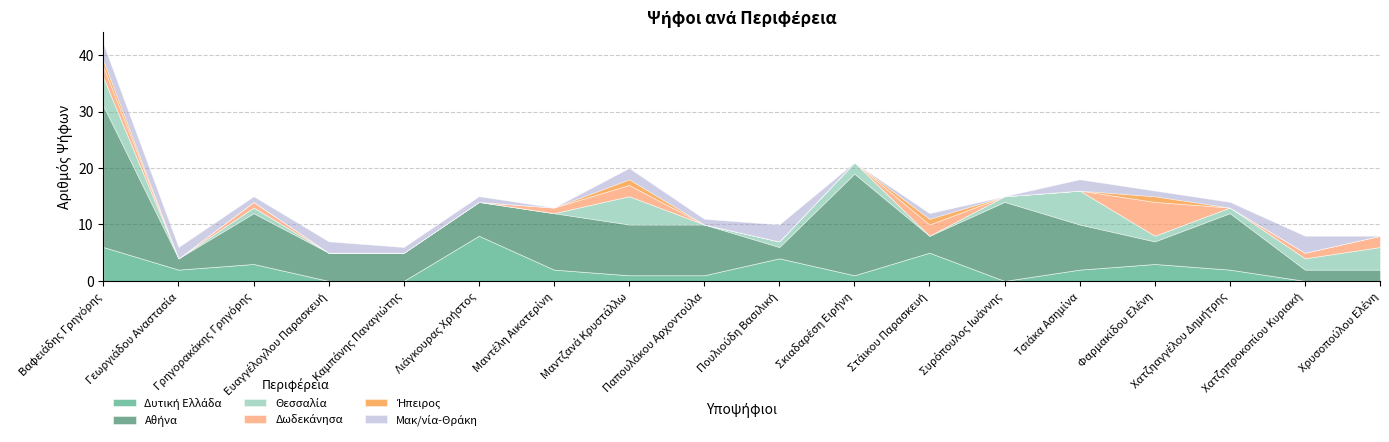

Where is Θεσσαλία nearest to the value 3?

Σκιαδαρέση Ειρήνη